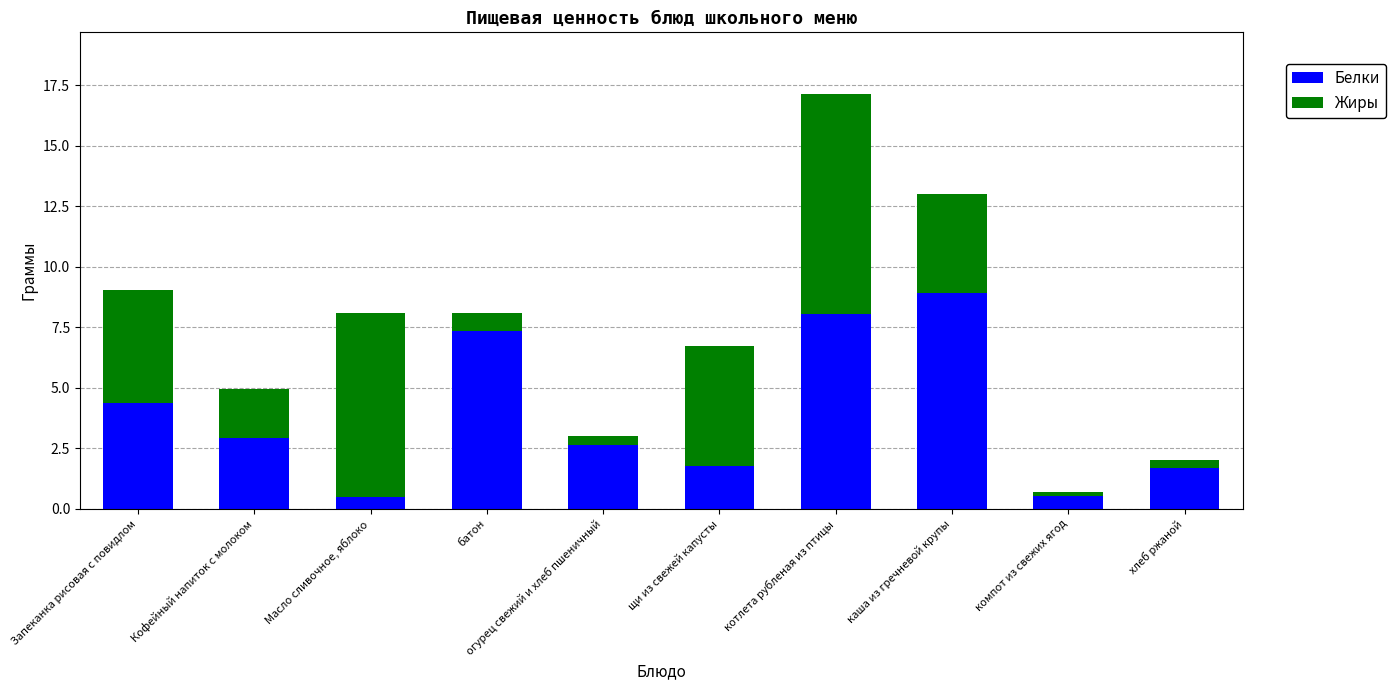

What is the lowest value of the Белки series?

0.5